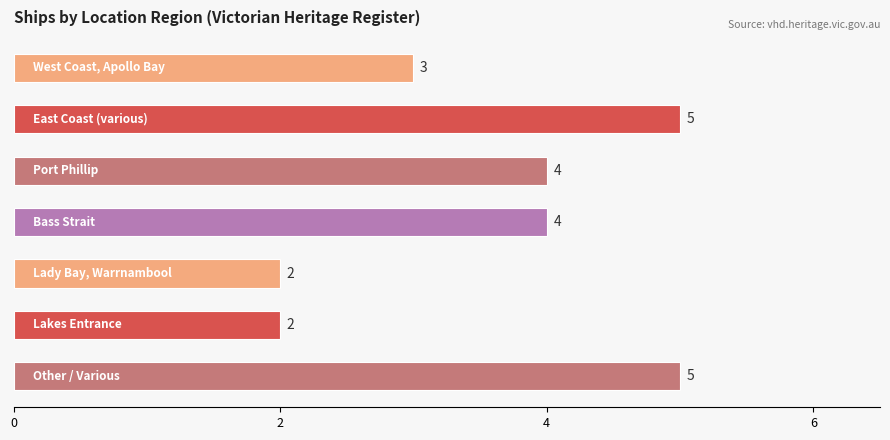

What is the average value?

4